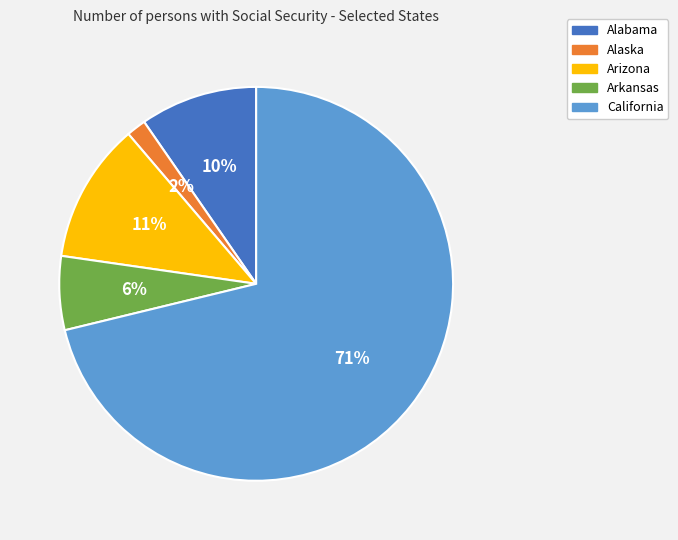

Rank the categories by value from highest to lowest.

California, Arizona, Alabama, Arkansas, Alaska